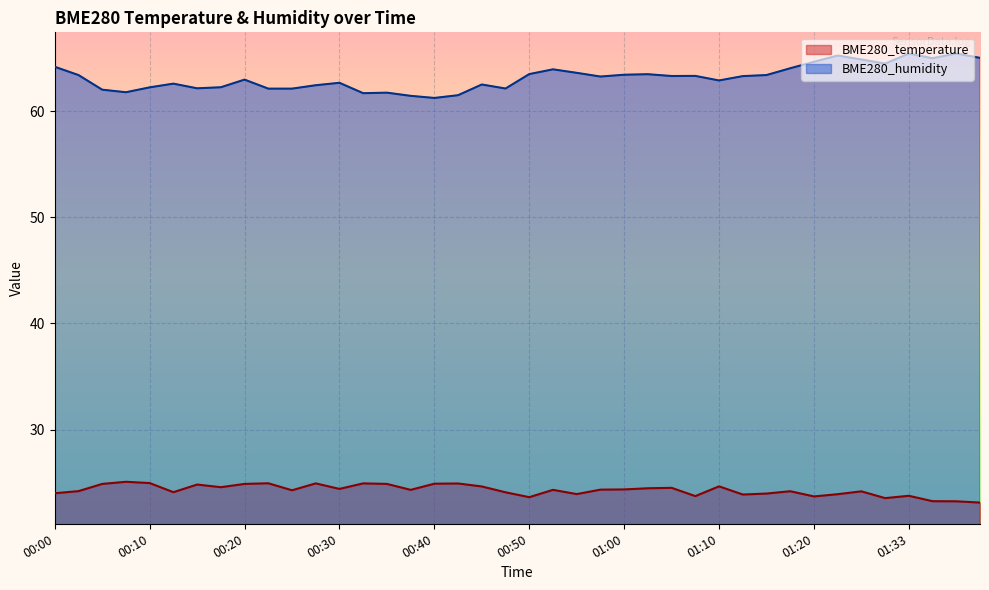

Reading left to right, list all the values displayed in this chart.

BME280_temperature: 00:00=24.0	00:03=24.2	00:05=24.9	00:07=25.1	00:10=24.9	00:12=24.1	00:15=24.8	00:17=24.6	00:20=24.9	00:22=24.9	00:25=24.3	00:27=24.9	00:30=24.4	00:32=24.9	00:35=24.9	00:37=24.3	00:40=24.9	00:42=24.9	00:45=24.6	00:47=24.1	00:50=23.6	00:52=24.3	00:55=23.9	00:57=24.3	01:00=24.4	01:02=24.5	01:05=24.5	01:07=23.7	01:10=24.6	01:12=23.9	01:15=24.0	01:17=24.2	01:20=23.7	01:26=23.9	01:28=24.2	01:31=23.5	01:33=23.8	01:36=23.2	01:38=23.2	01:41=23.1
BME280_humidity: 00:00=64.2	00:03=63.4	00:05=62.0	00:07=61.8	00:10=62.3	00:12=62.6	00:15=62.2	00:17=62.3	00:20=63.0	00:22=62.1	00:25=62.1	00:27=62.5	00:30=62.7	00:32=61.7	00:35=61.8	00:37=61.5	00:40=61.3	00:42=61.5	00:45=62.5	00:47=62.2	00:50=63.5	00:52=64.0	00:55=63.6	00:57=63.3	01:00=63.5	01:02=63.5	01:05=63.3	01:07=63.4	01:10=62.9	01:12=63.3	01:15=63.4	01:17=64.1	01:20=64.7	01:26=65.3	01:28=64.9	01:31=64.5	01:33=65.5	01:36=65.0	01:38=65.5	01:41=65.0